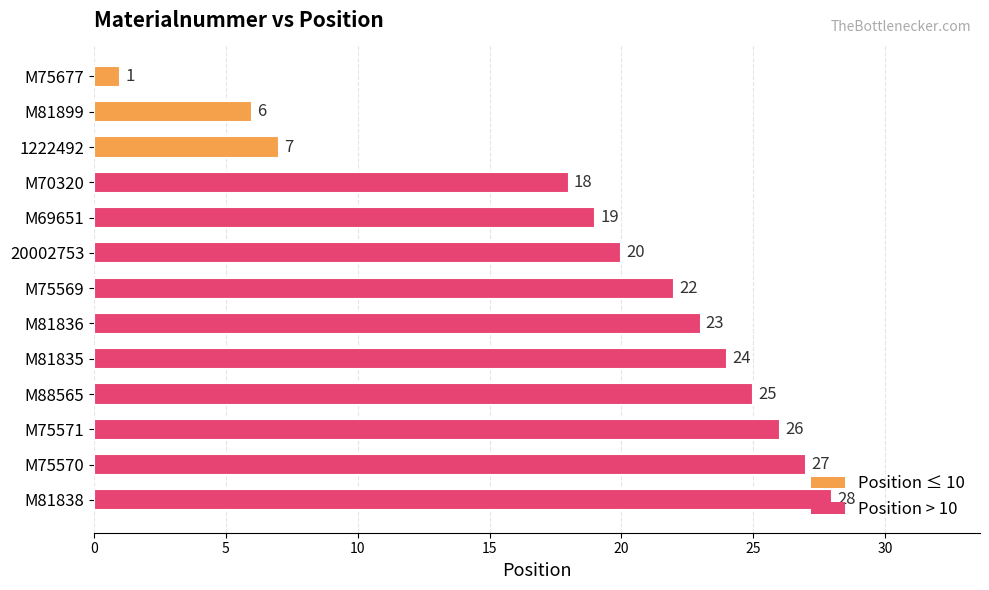

List the labels in order of value, smallest first.

M75677, M81899, 1222492, M70320, M69651, 20002753, M75569, M81836, M81835, M88565, M75571, M75570, M81838